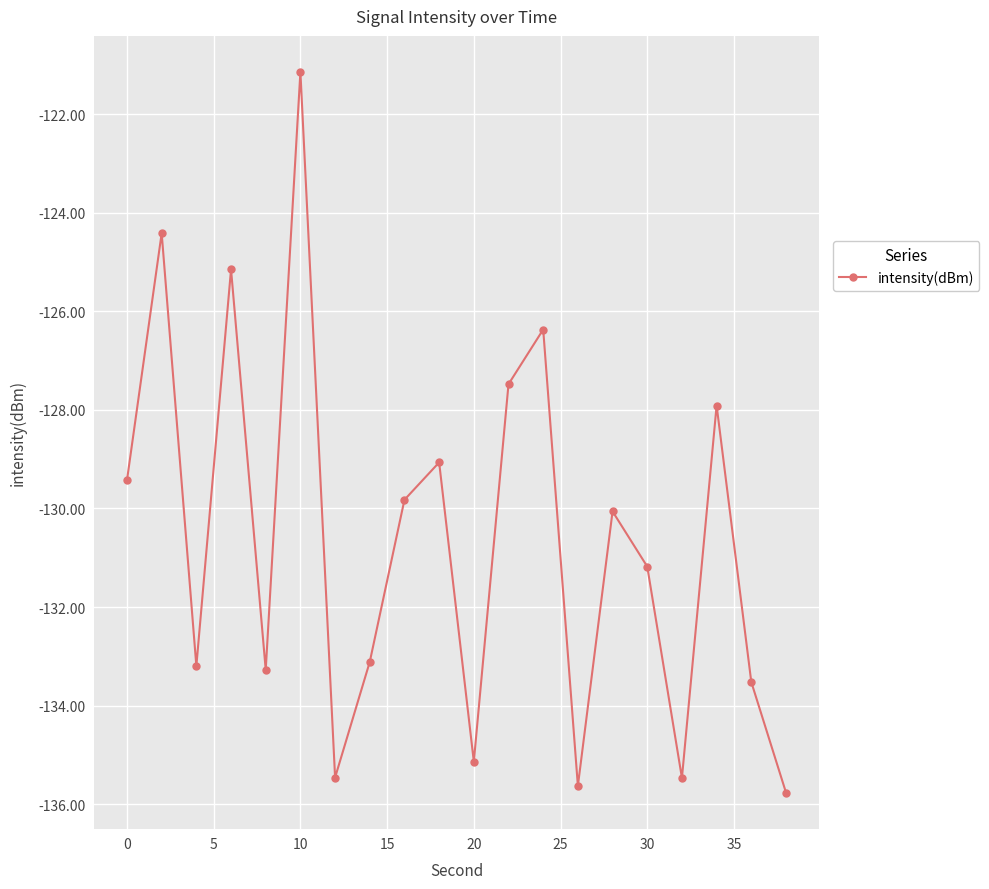

What is the difference between the maximum and minimum values?

14.6